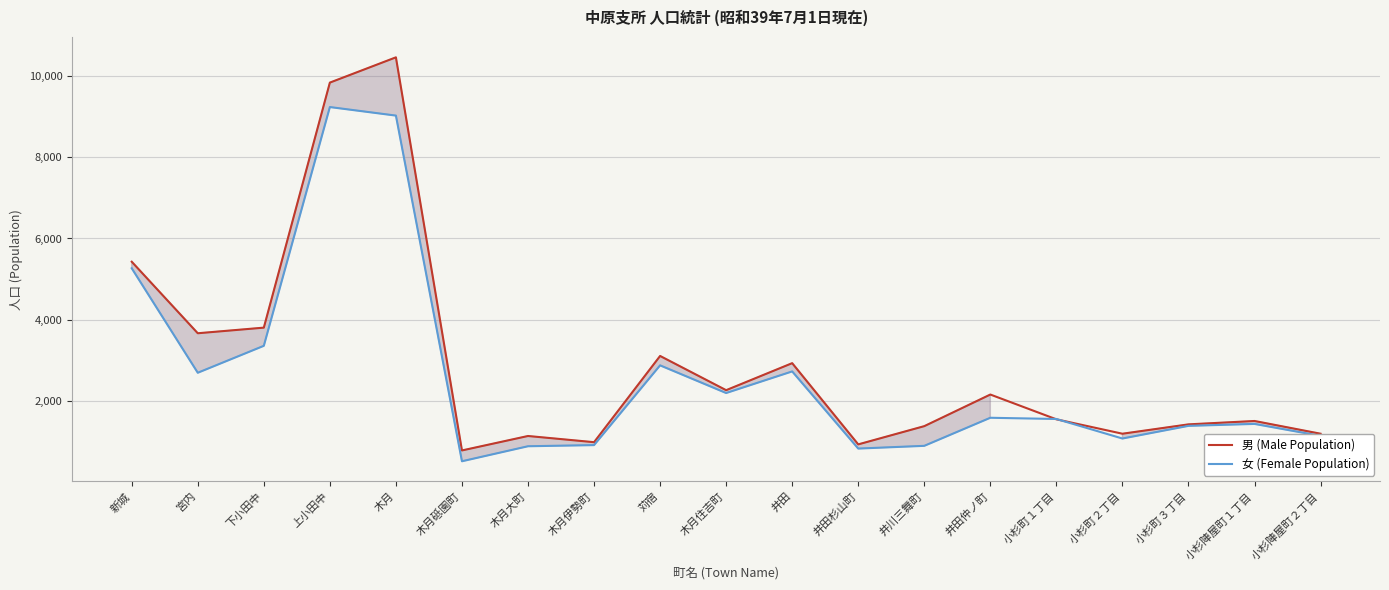

True or false: 女 (Female Population) has a value of 922 at 木月伊勢町.

True